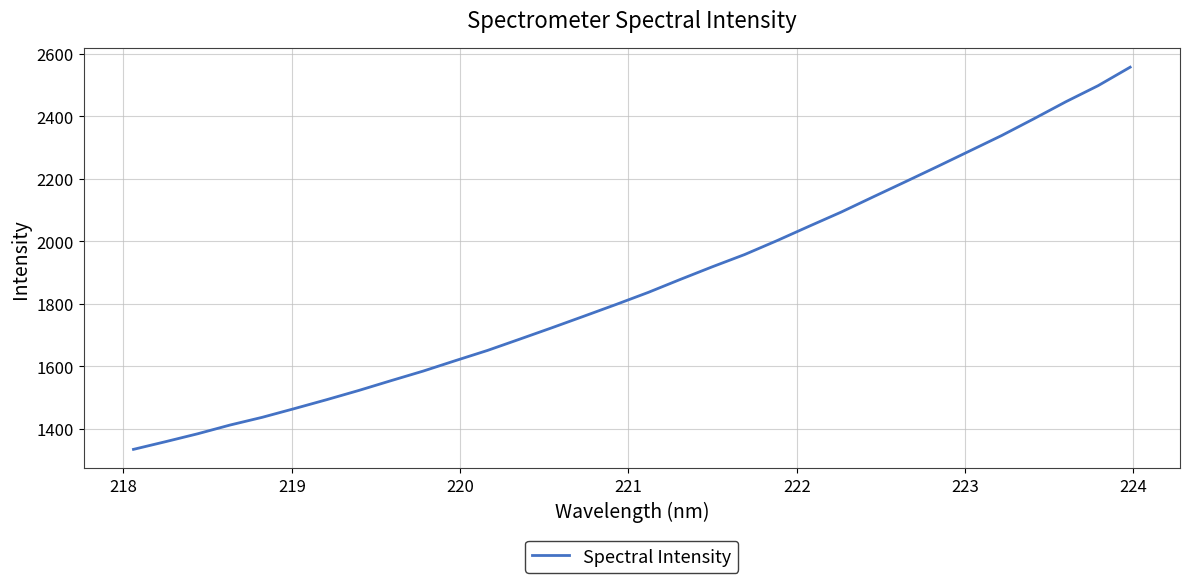

How many lines are shown in the chart?

1